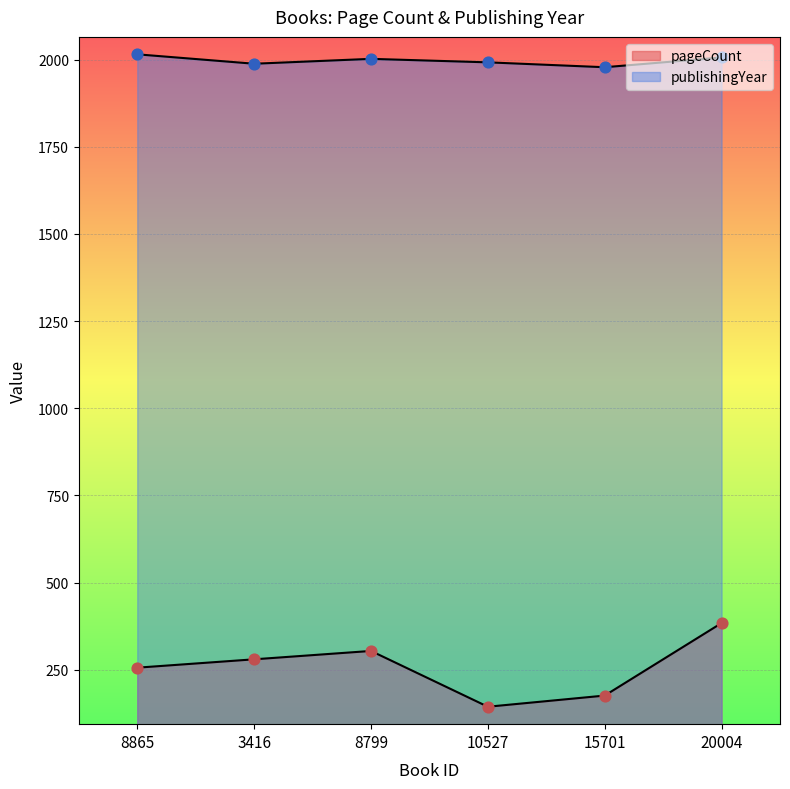

Which series contains the lowest Y value?

pageCount